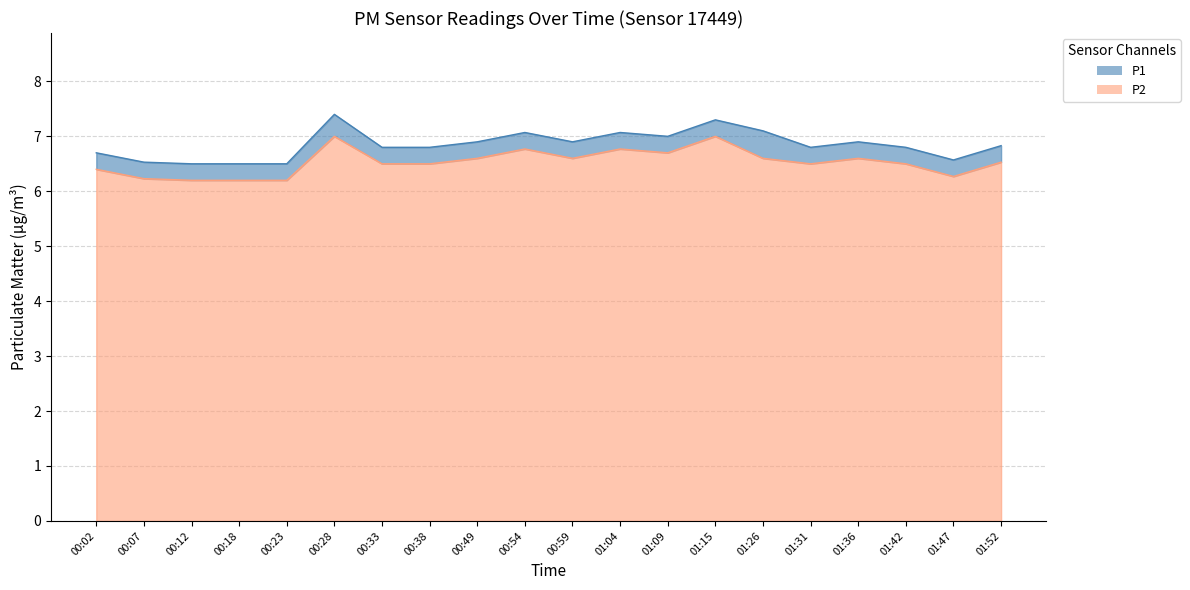

True or false: P2 and P1 intersect in this chart.

False